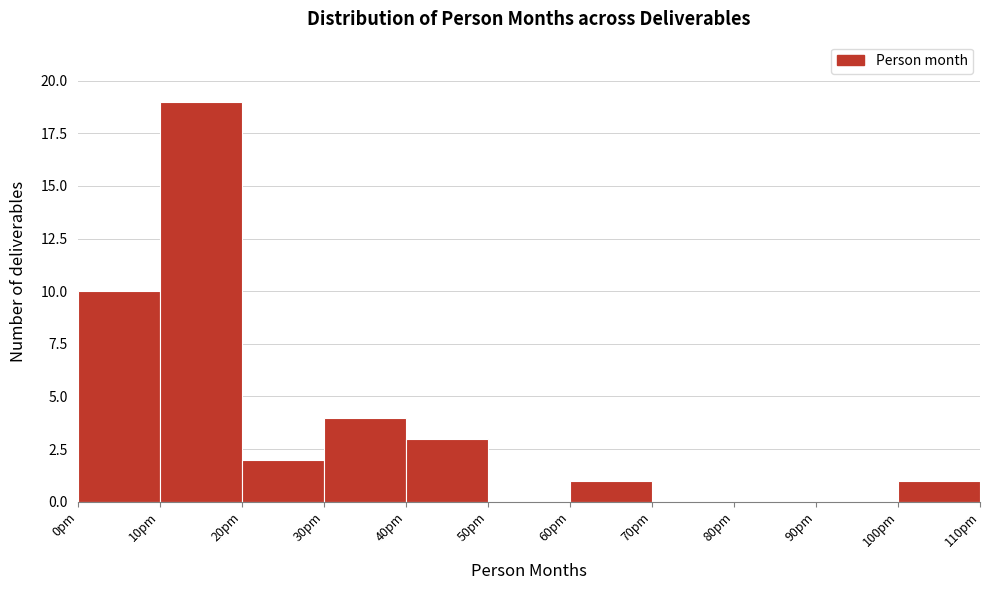

Reading left to right, transcribe this chart: for each bar, give the range it covers on the x-axis and its height. The values are not printed on the chart, so give them approximately, as read against the axis.

0 to 10: 10
10 to 20: 19
20 to 30: 2
30 to 40: 4
40 to 50: 3
50 to 60: 0
60 to 70: 1
70 to 80: 0
80 to 90: 0
90 to 100: 0
100 to 110: 1